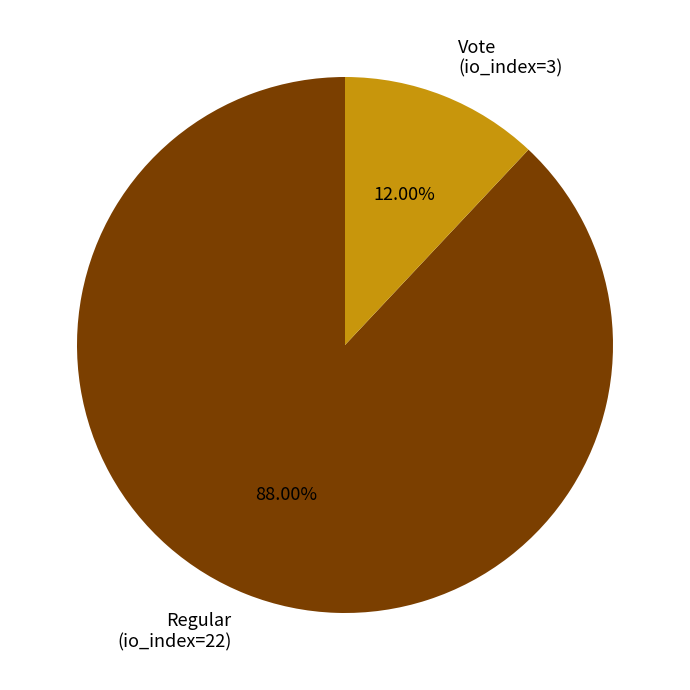

What is the smallest slice in the pie chart?

Vote